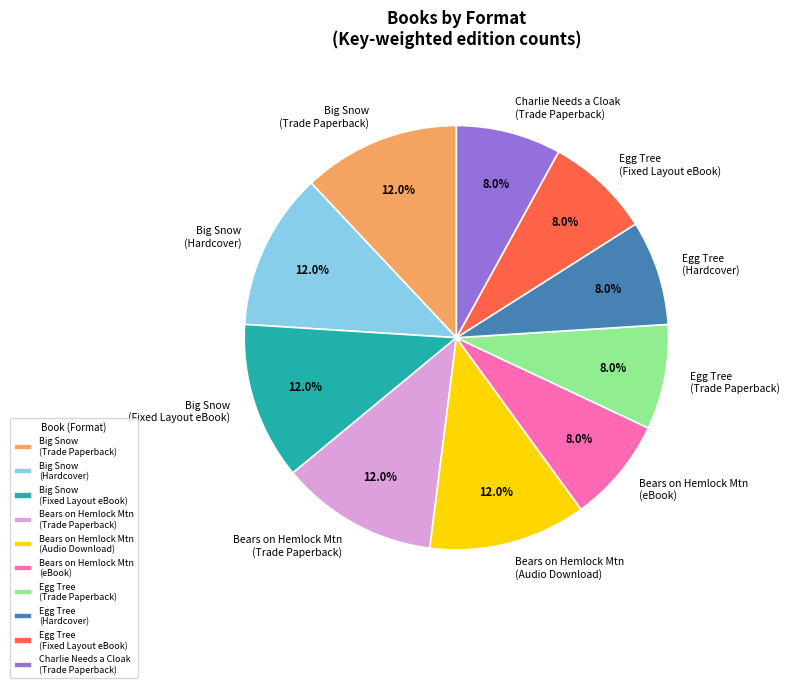

Combined, do Big Snow (Fixed Layout eBook) and Big Snow (Hardcover) account for over 50%?

No